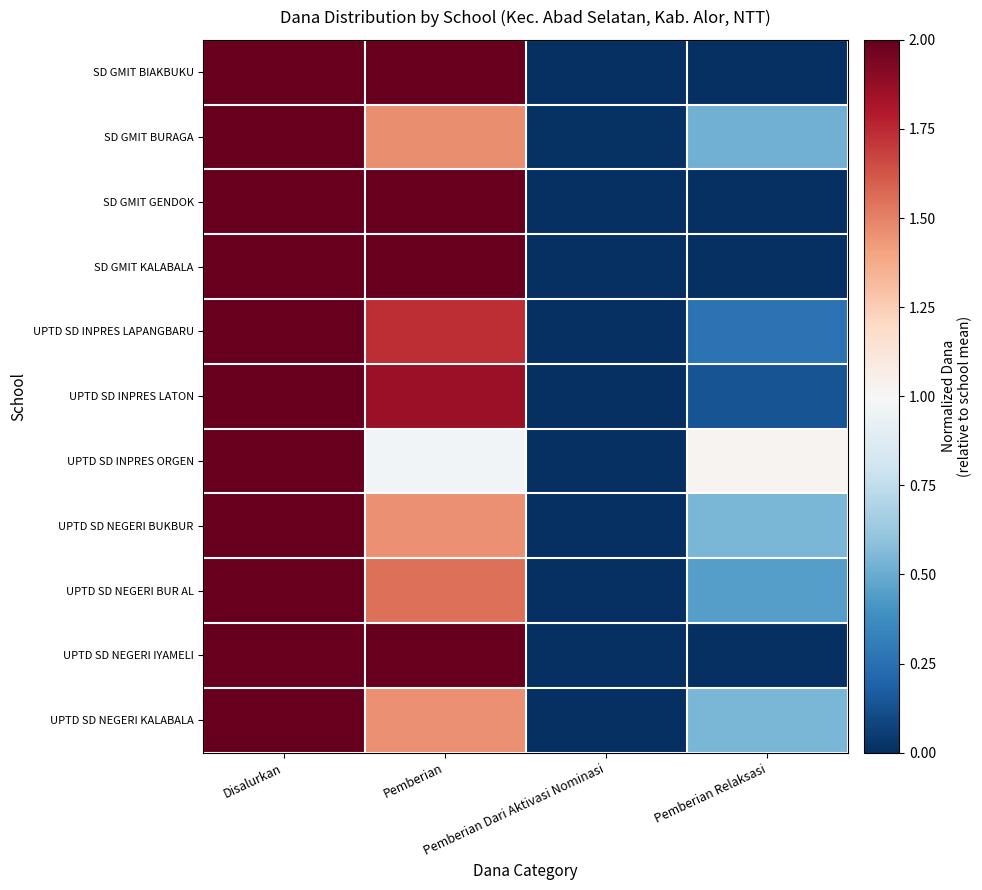

Reading left to right, extract all data points from this chart.

SD GMIT BIAKBUKU: Disalurkan=2.0	Pemberian=2.0	Pemberian Dari Aktivasi Nominasi=0.0	Pemberian Relaksasi=0.0
SD GMIT BURAGA: Disalurkan=2.0	Pemberian=1.5	Pemberian Dari Aktivasi Nominasi=0.0	Pemberian Relaksasi=0.5
SD GMIT GENDOK: Disalurkan=2.0	Pemberian=2.0	Pemberian Dari Aktivasi Nominasi=0.0	Pemberian Relaksasi=0.0
SD GMIT KALABALA: Disalurkan=2.0	Pemberian=2.0	Pemberian Dari Aktivasi Nominasi=0.0	Pemberian Relaksasi=0.0
UPTD SD INPRES LAPANGBARU: Disalurkan=2.0	Pemberian=1.7	Pemberian Dari Aktivasi Nominasi=0.0	Pemberian Relaksasi=0.3
UPTD SD INPRES LATON: Disalurkan=2.0	Pemberian=1.9	Pemberian Dari Aktivasi Nominasi=0.0	Pemberian Relaksasi=0.1
UPTD SD INPRES ORGEN: Disalurkan=2.0	Pemberian=1.0	Pemberian Dari Aktivasi Nominasi=0.0	Pemberian Relaksasi=1.0
UPTD SD NEGERI BUKBUR: Disalurkan=2.0	Pemberian=1.5	Pemberian Dari Aktivasi Nominasi=0.0	Pemberian Relaksasi=0.5
UPTD SD NEGERI BUR AL: Disalurkan=2.0	Pemberian=1.5	Pemberian Dari Aktivasi Nominasi=0.0	Pemberian Relaksasi=0.5
UPTD SD NEGERI IYAMELI: Disalurkan=2.0	Pemberian=2.0	Pemberian Dari Aktivasi Nominasi=0.0	Pemberian Relaksasi=0.0
UPTD SD NEGERI KALABALA: Disalurkan=2.0	Pemberian=1.5	Pemberian Dari Aktivasi Nominasi=0.0	Pemberian Relaksasi=0.5